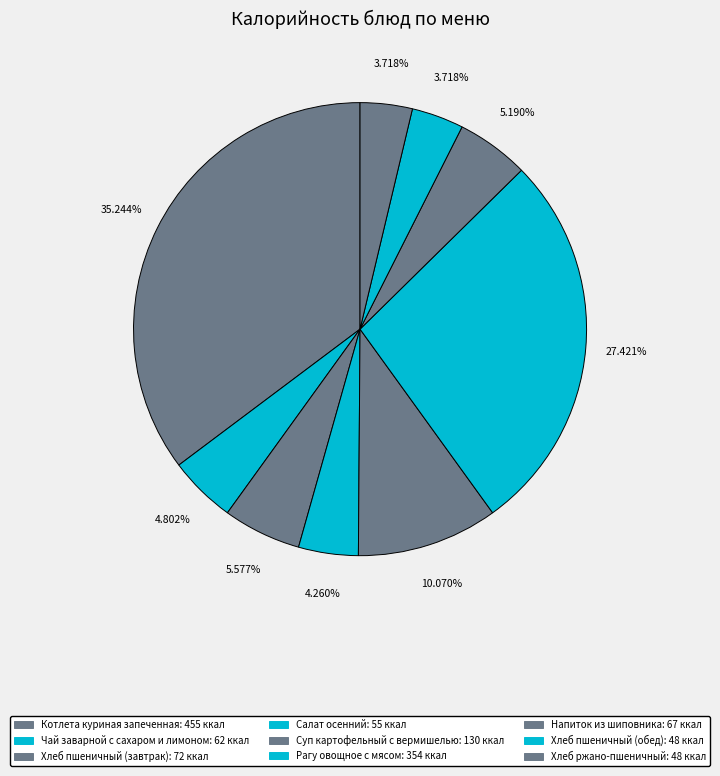

What is the largest slice in the pie chart?

Котлета куриная запеченная